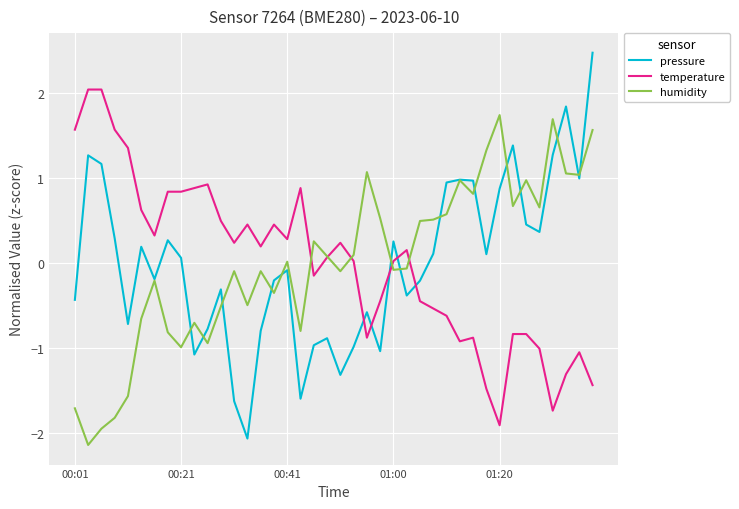

Which series has the widest spread of values?

pressure